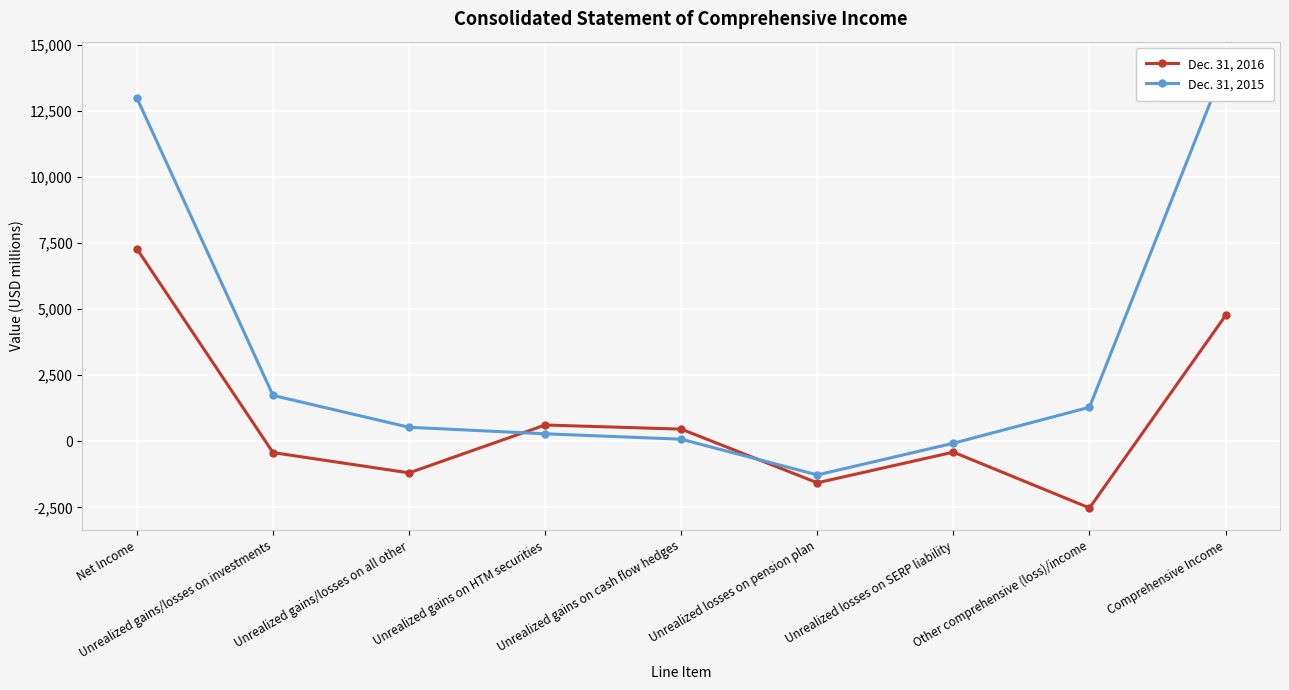

How many lines are shown in the chart?

2